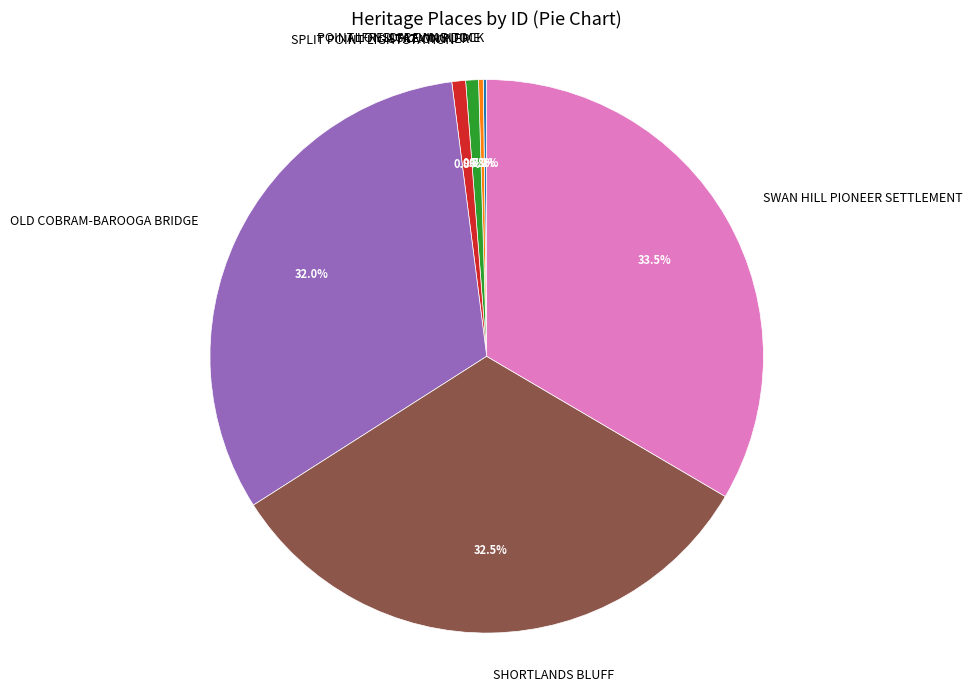

Between STATION PIER and SWAN HILL PIONEER SETTLEMENT, which is larger?

SWAN HILL PIONEER SETTLEMENT